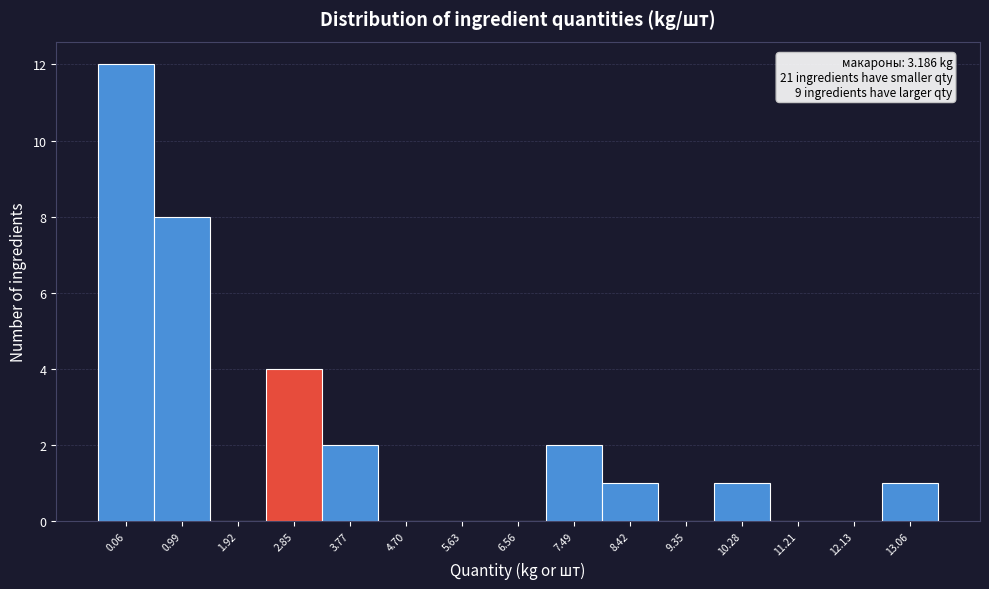

Reading right to left, transcribe all the data shown in this chart.

13.06=1	12.13=0	11.21=0	10.28=1	9.35=0	8.42=1	7.49=2	6.56=0	5.63=0	4.70=0	3.77=2	2.85=4	1.92=0	0.99=8	0.06=12